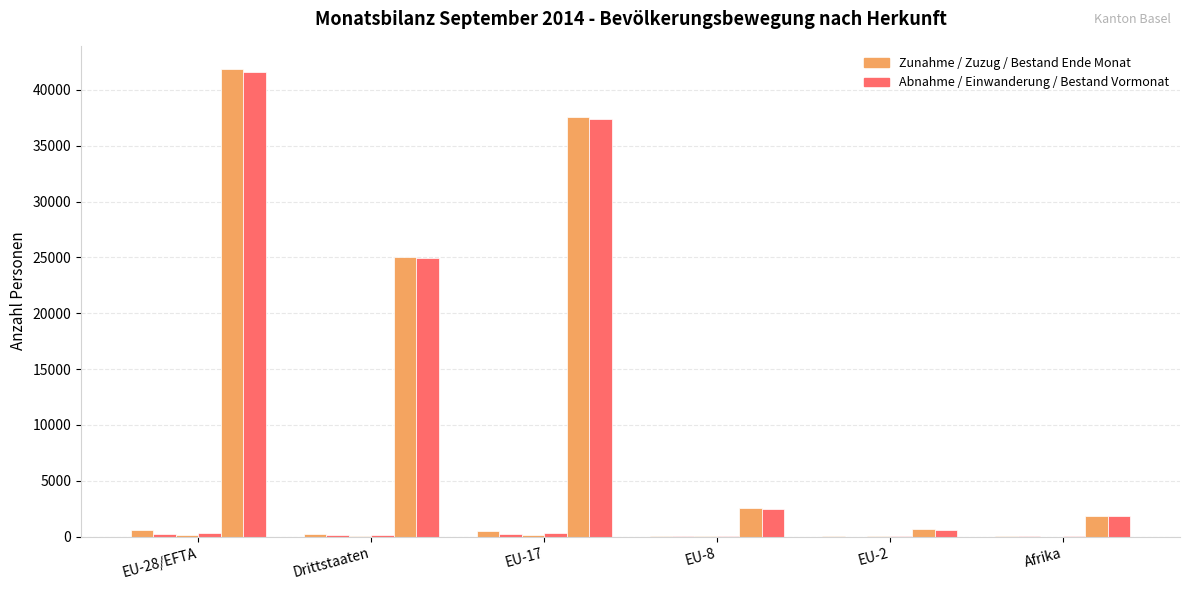

The value of Total Zunahme at EU-2 is 15. True or false?

True